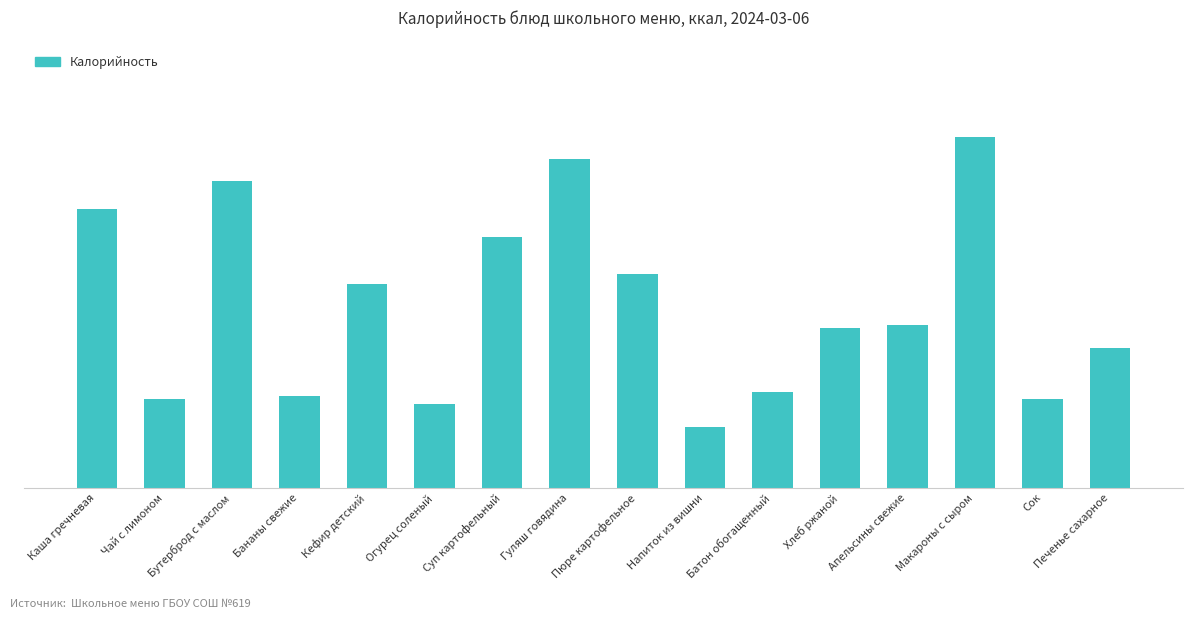

At which category does the chart reach its peak across all series?

Макароны с сыром